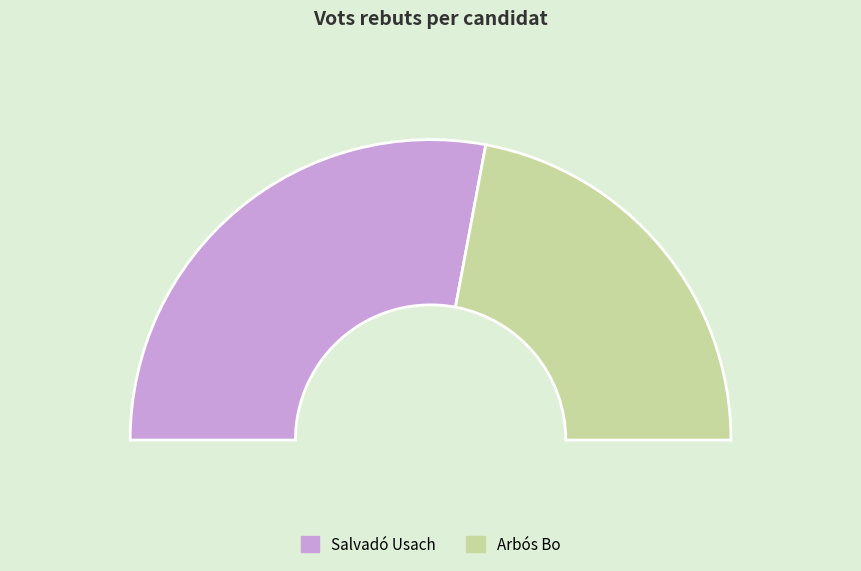

Do Salvadó Usach and Arbós Bo together represent more than half of the pie?

Yes